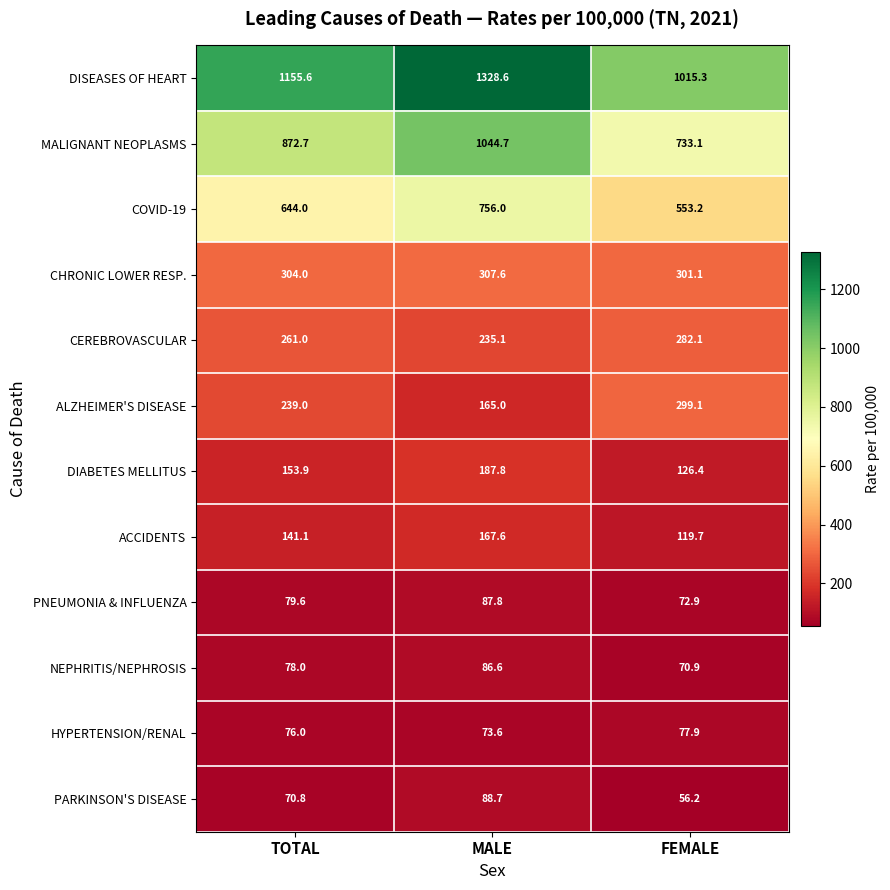

The value of MALIGNANT NEOPLASMS at FEMALE is 472.3. True or false?

False